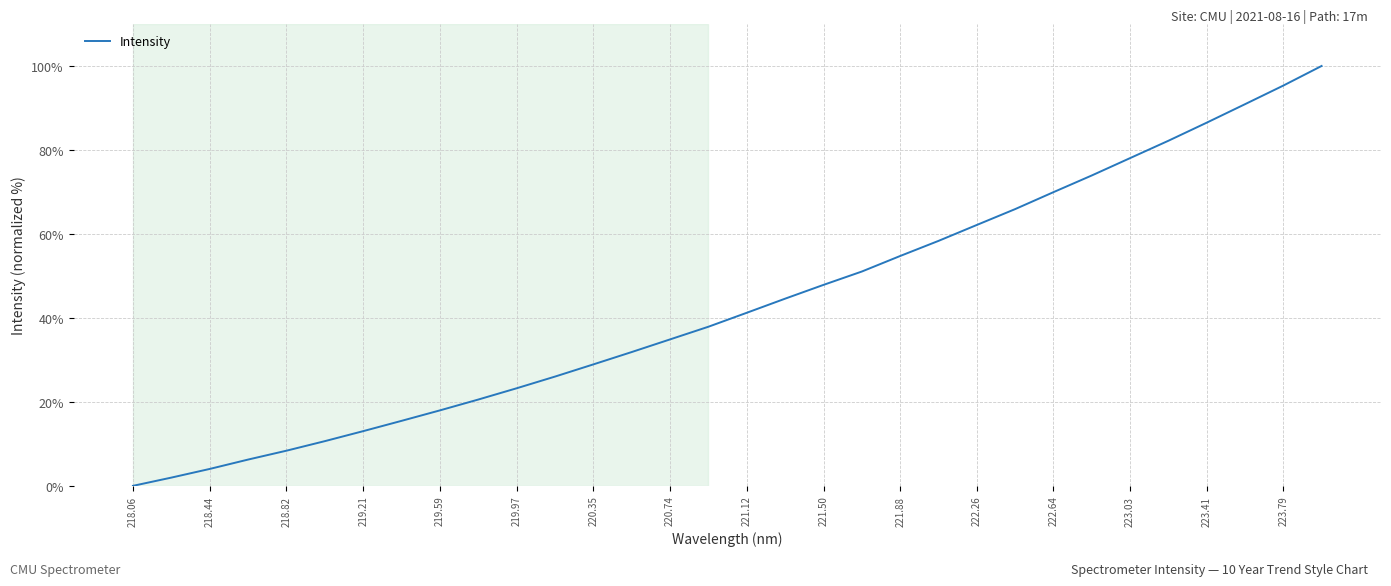

What is the difference between the maximum and minimum values?

100.0